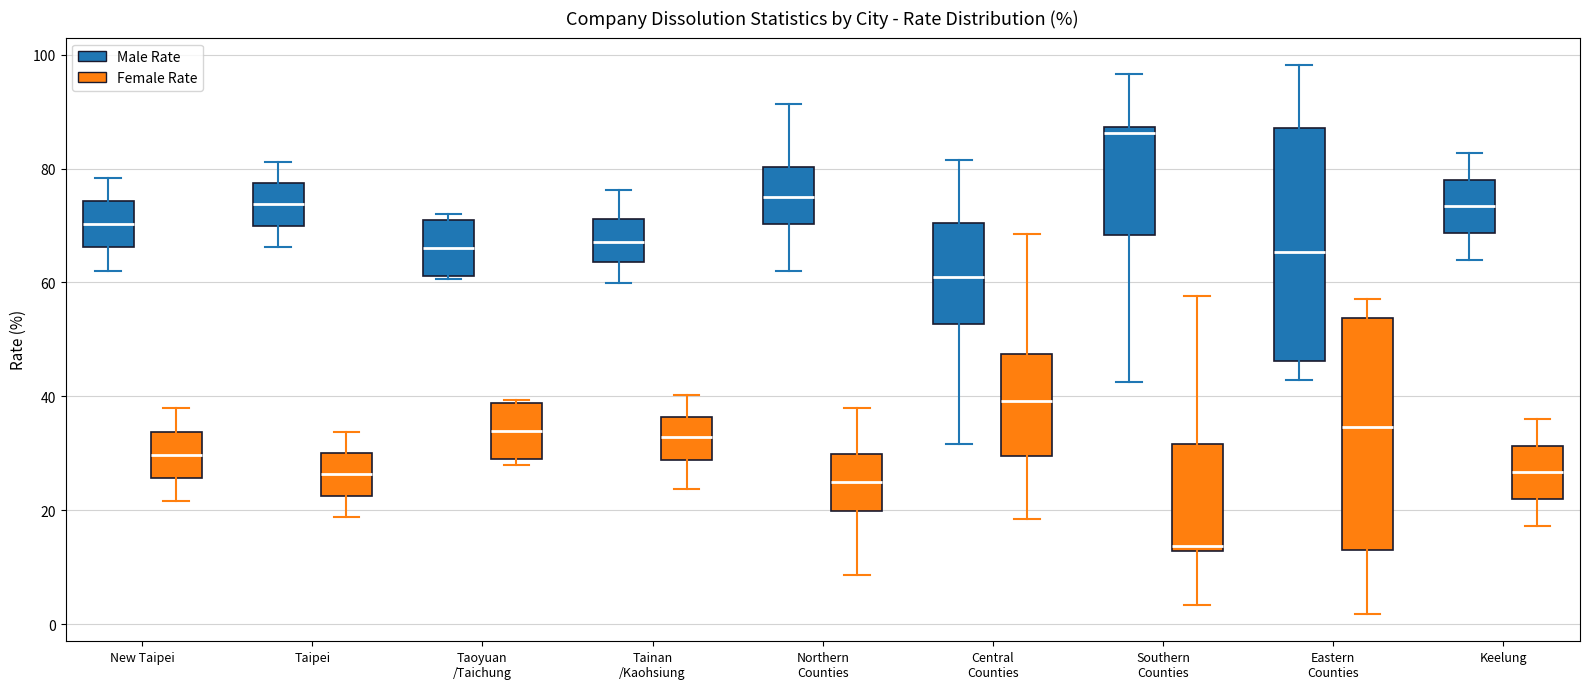

Which box has the highest median line?

Southern Counties (Male Rate)